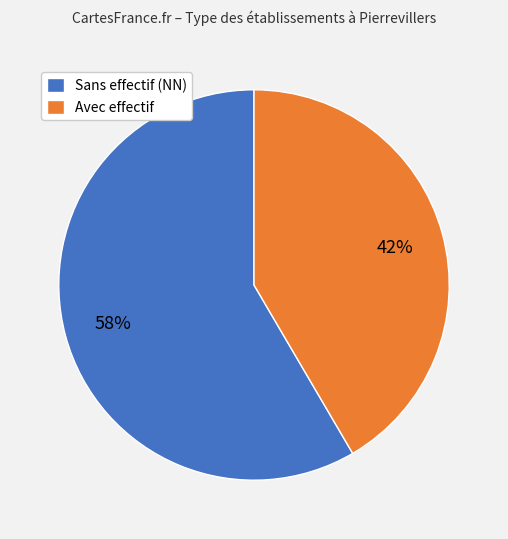

Rank the categories by value from highest to lowest.

Sans effectif (NN), Avec effectif